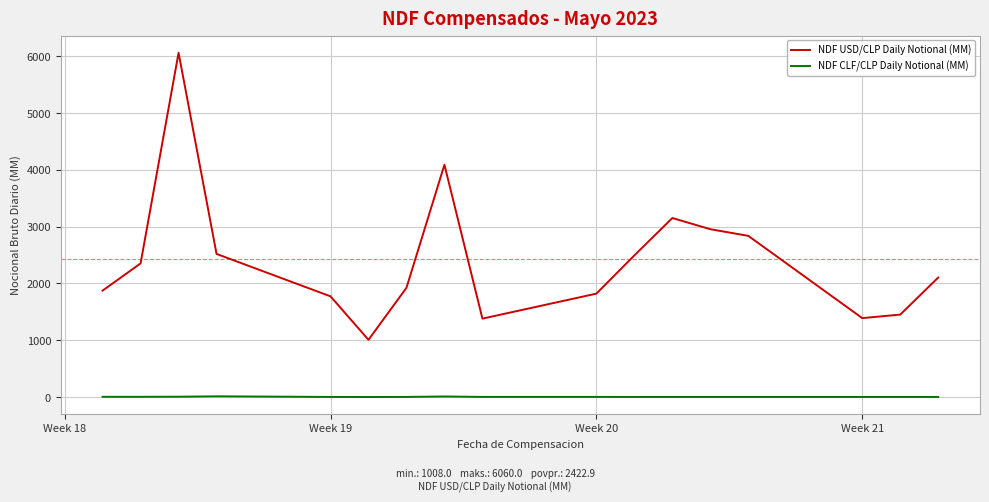

What is the maximum value for NDF USD/CLP Daily Notional (MM)?

6060.0